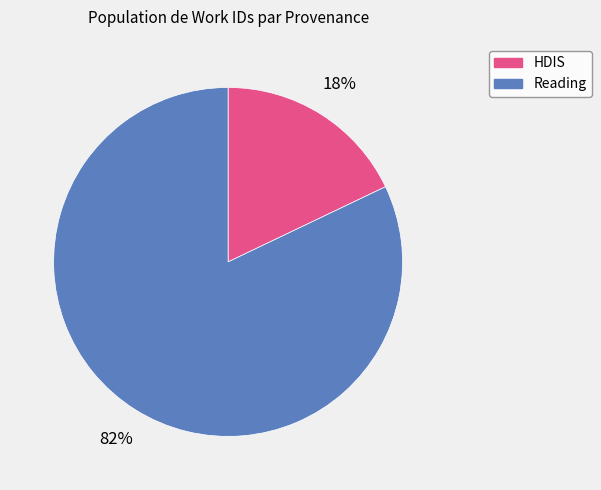

Count the number of slices in the pie.

2